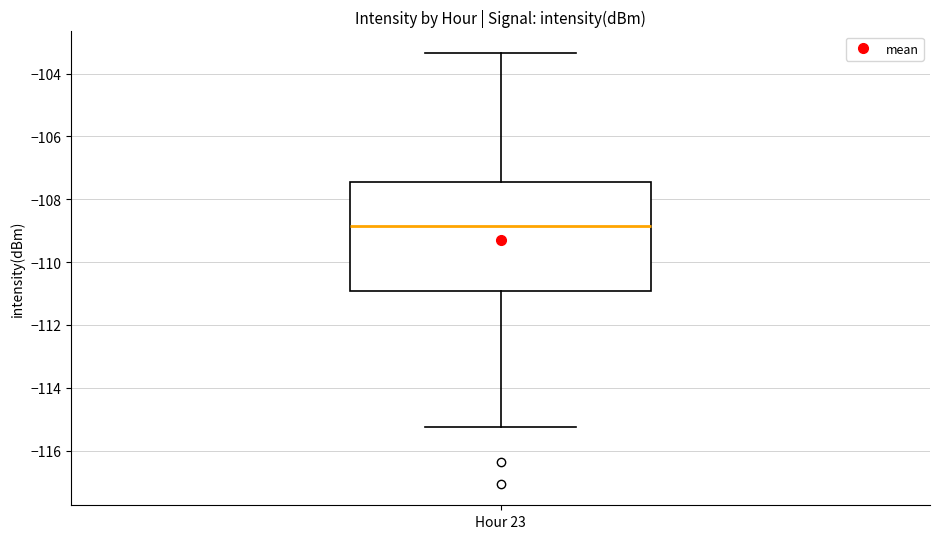

Where does the upper whisker of the box for Hour 23 end on the y-axis? The values are not printed on the chart, so give them approximately, as read against the axis.

-103.4